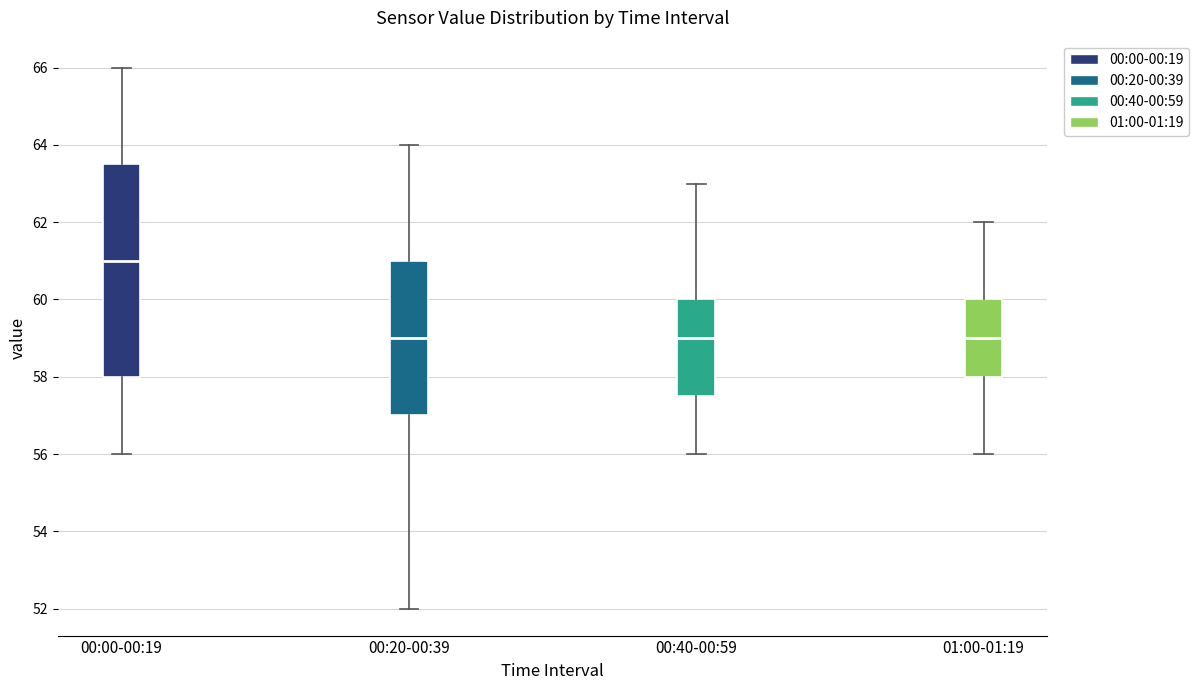

Which box is the tallest, from its lower edge to its upper edge?

00:00-00:19